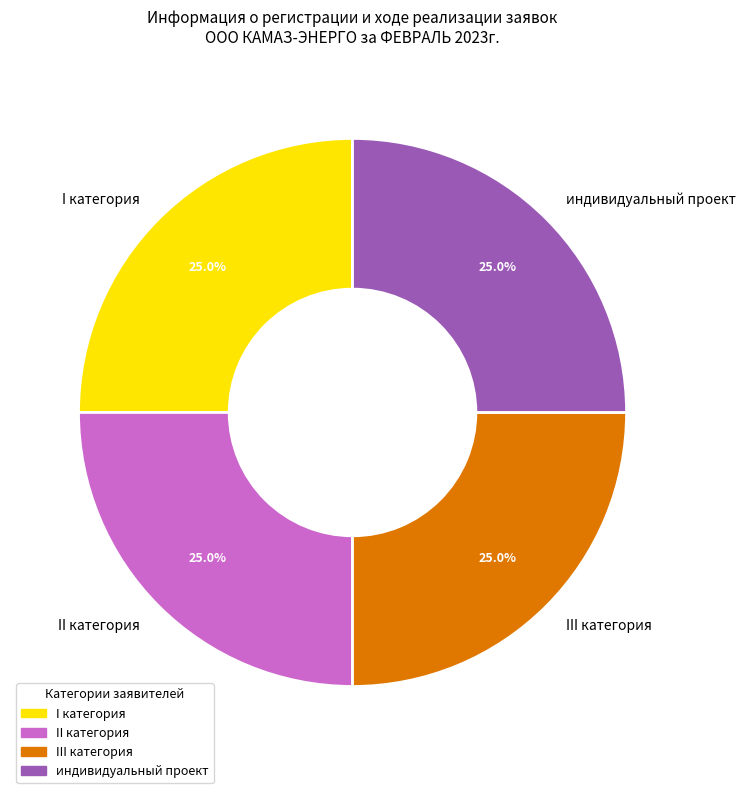

The I категория slice represents 14% of the pie. True or false?

False